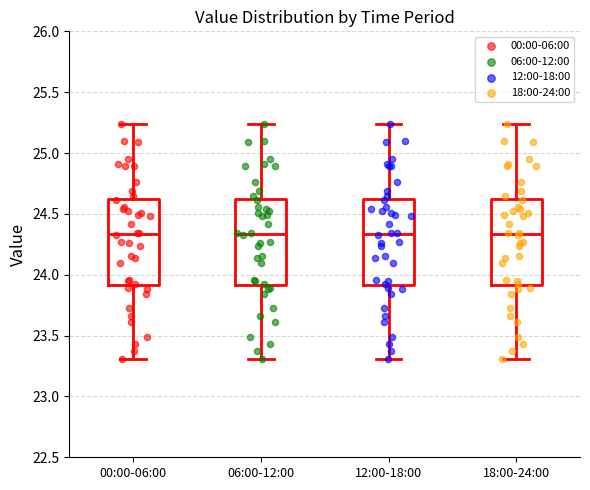

Where is the lower edge of the box for 06:00-12:00 on the y-axis? The values are not printed on the chart, so give them approximately, as read against the axis.

23.90